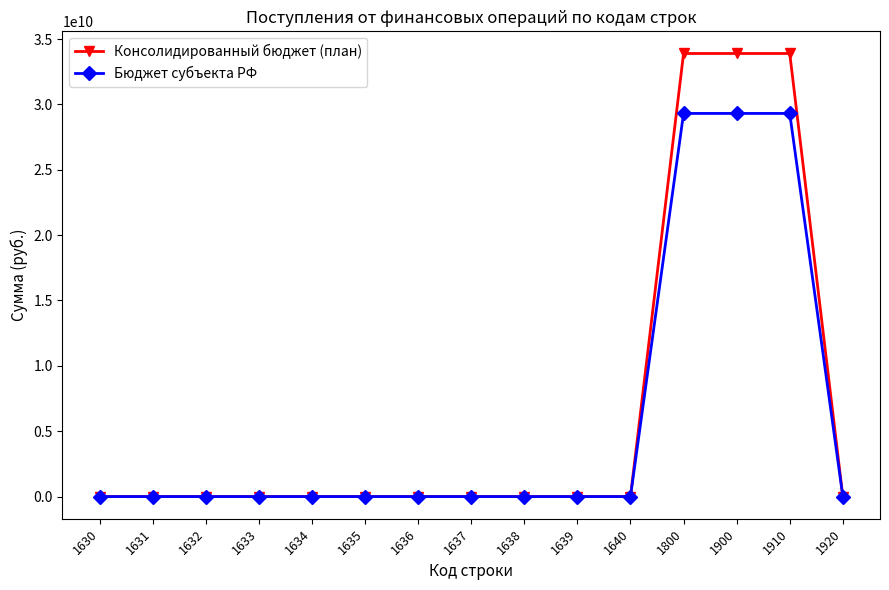

What is the average value of the Консолидированный бюджет (план) series?

6779070409.7